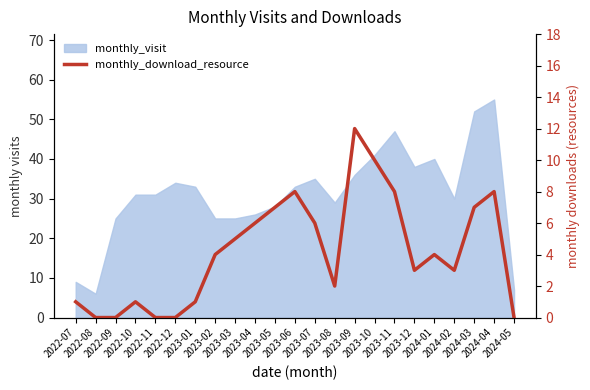

What is the change in value from 2023-08 to 2024-02?

+1